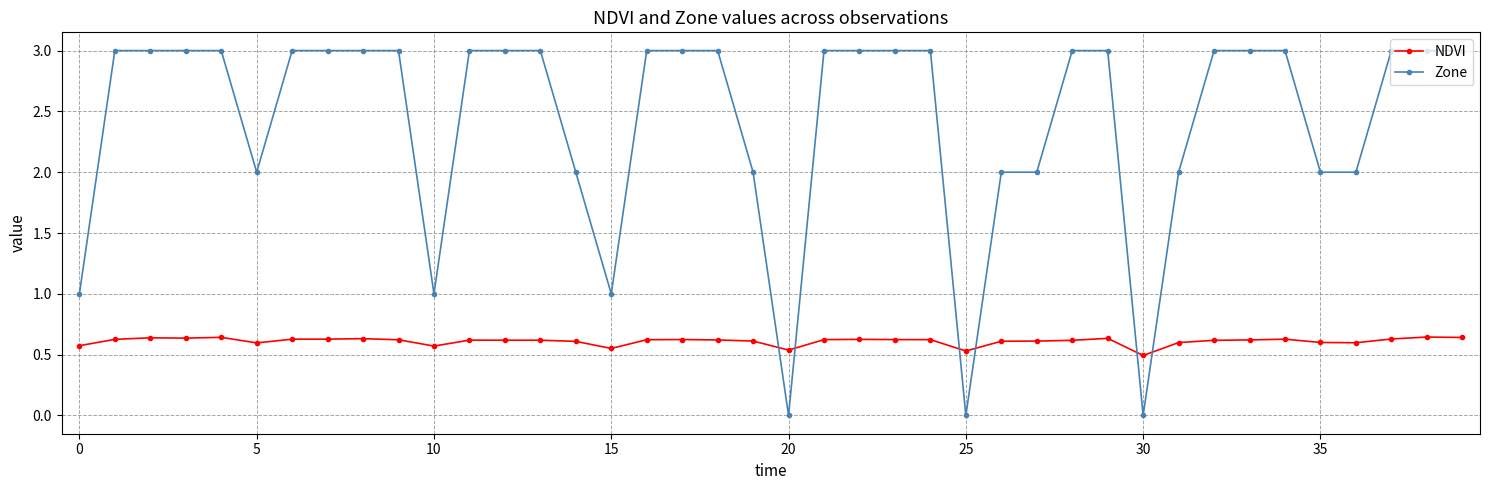

True or false: Zone and NDVI cross at least once.

True